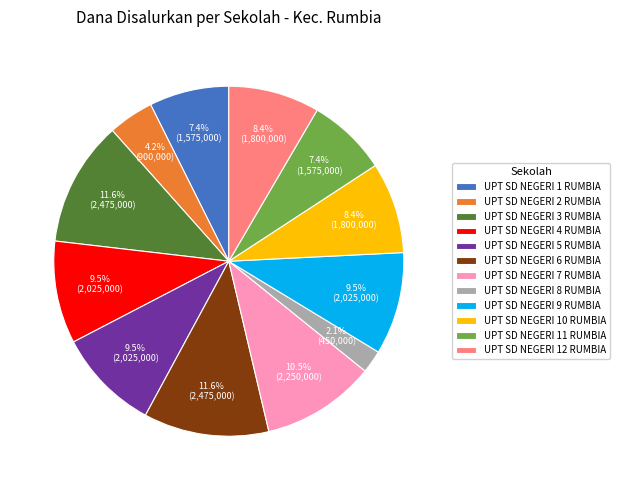

Is the sum of UPT SD NEGERI 2 RUMBIA and UPT SD NEGERI 5 RUMBIA greater than half?

No